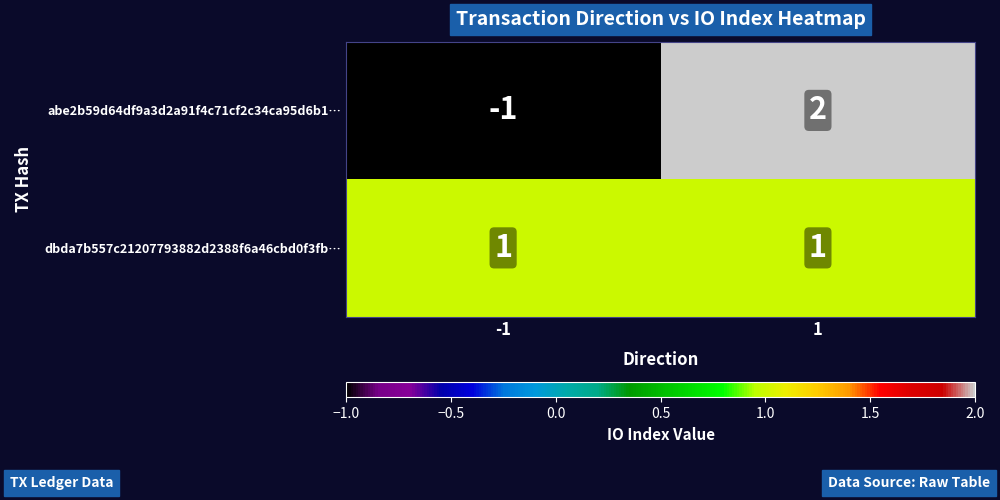

Reading left to right, extract all data points from this chart.

abe2b59d64df9a3d2a91f4c71cf2c34ca95d6b1…: -1	2
dbda7b557c21207793882d2388f6a46cbd0f3fb…: 1	1